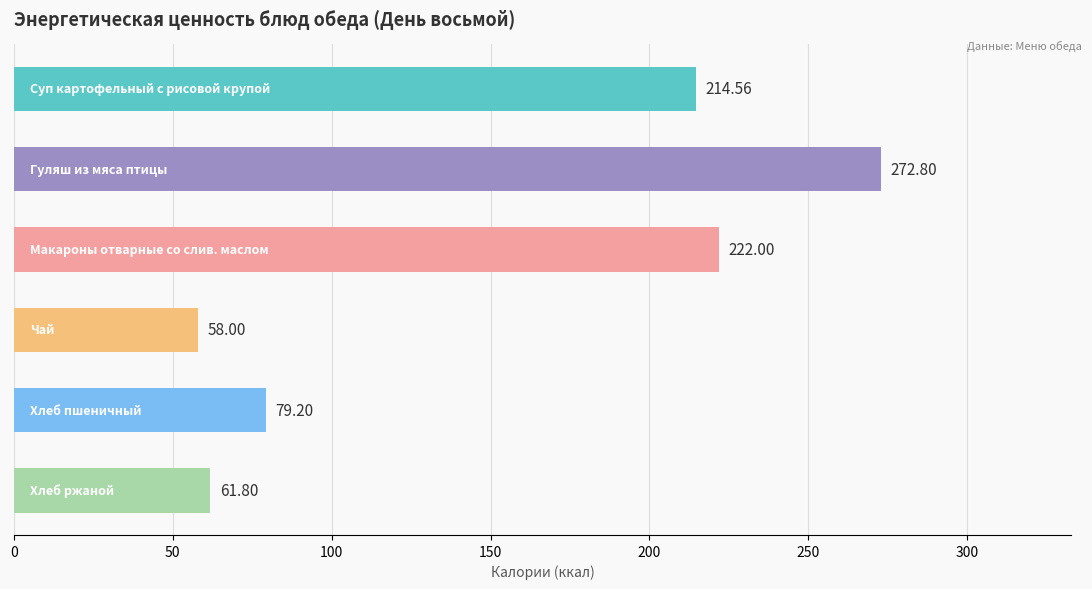

What is the difference between the maximum and minimum values?

214.8